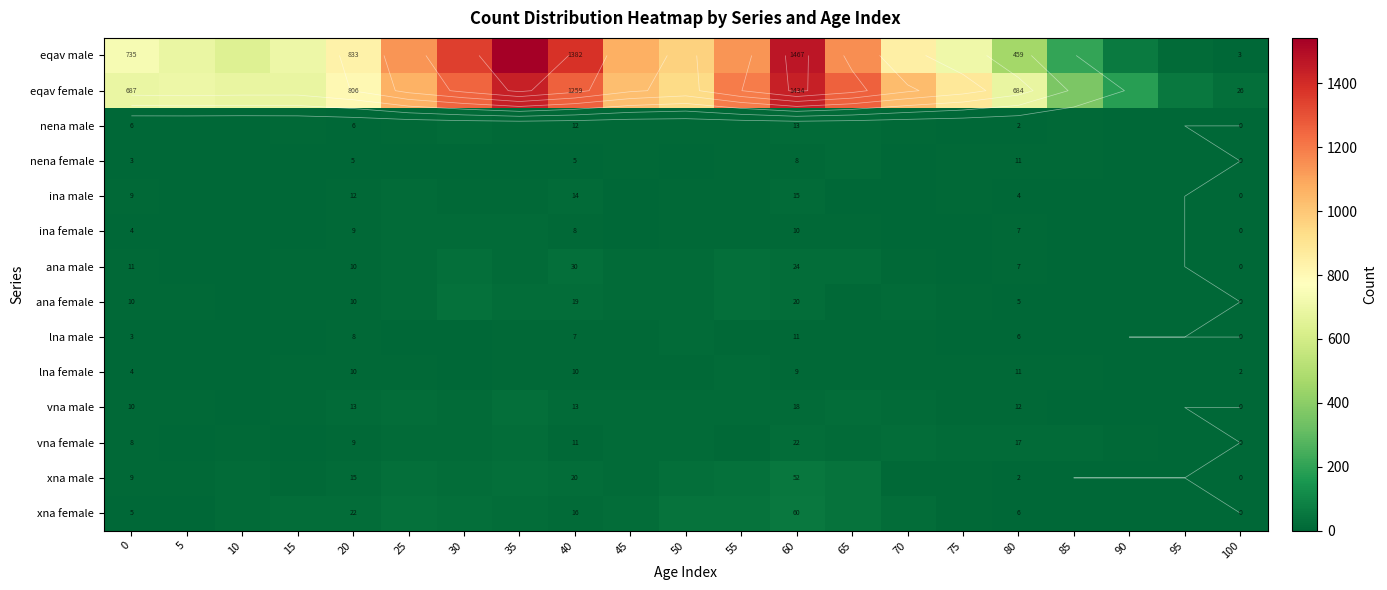

At which category is the sum across all series the highest?

35